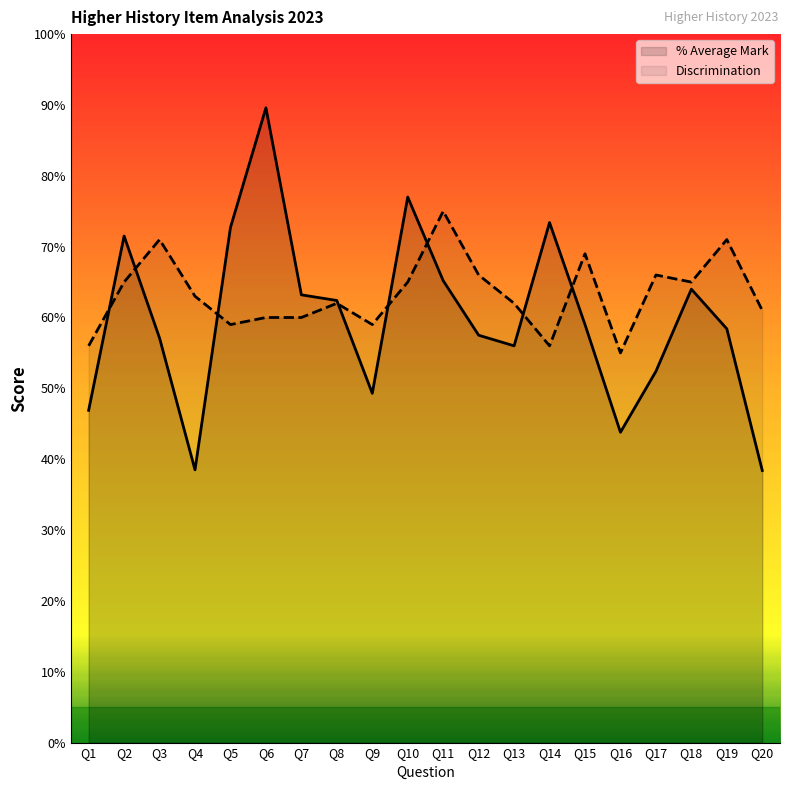

At Q17, list the series in order from largest to smallest.

Discrimination, % Average Mark